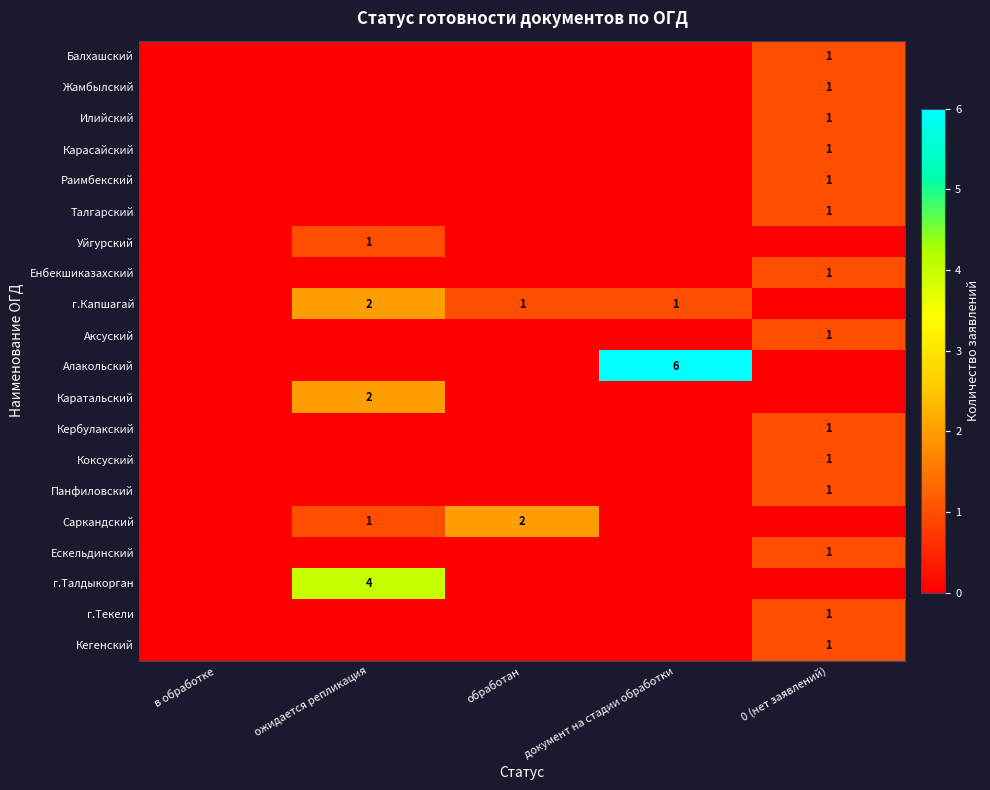

The value of Балхашский at 0 (нет заявлений) is 1. True or false?

True